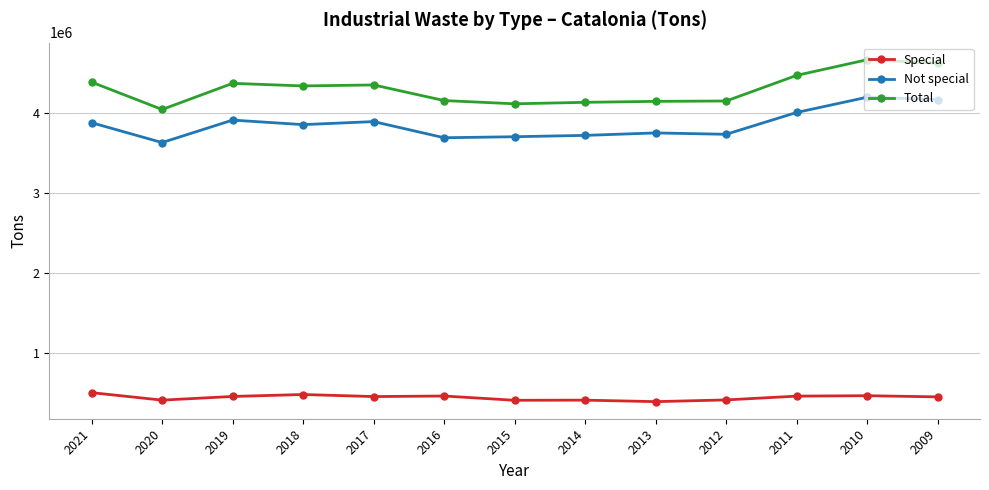

Is the value of Total at 2021 greater than the value of Special at 2011?

Yes